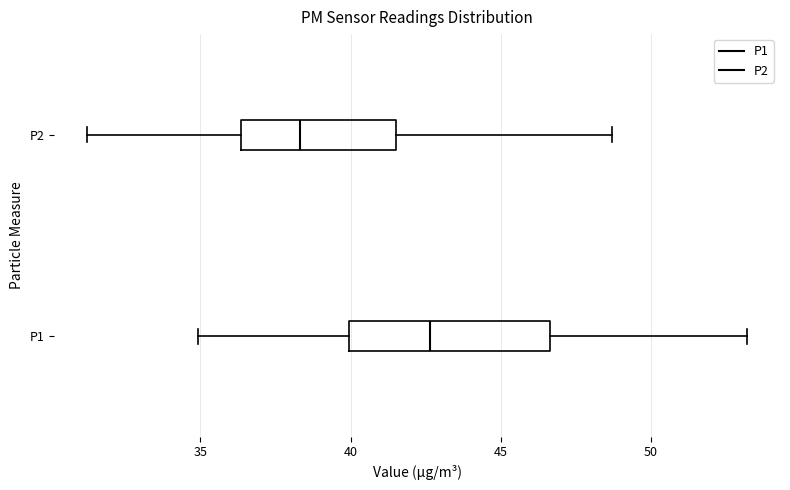

Comparing the boxes themselves (not the whiskers), which one is the widest?

P1